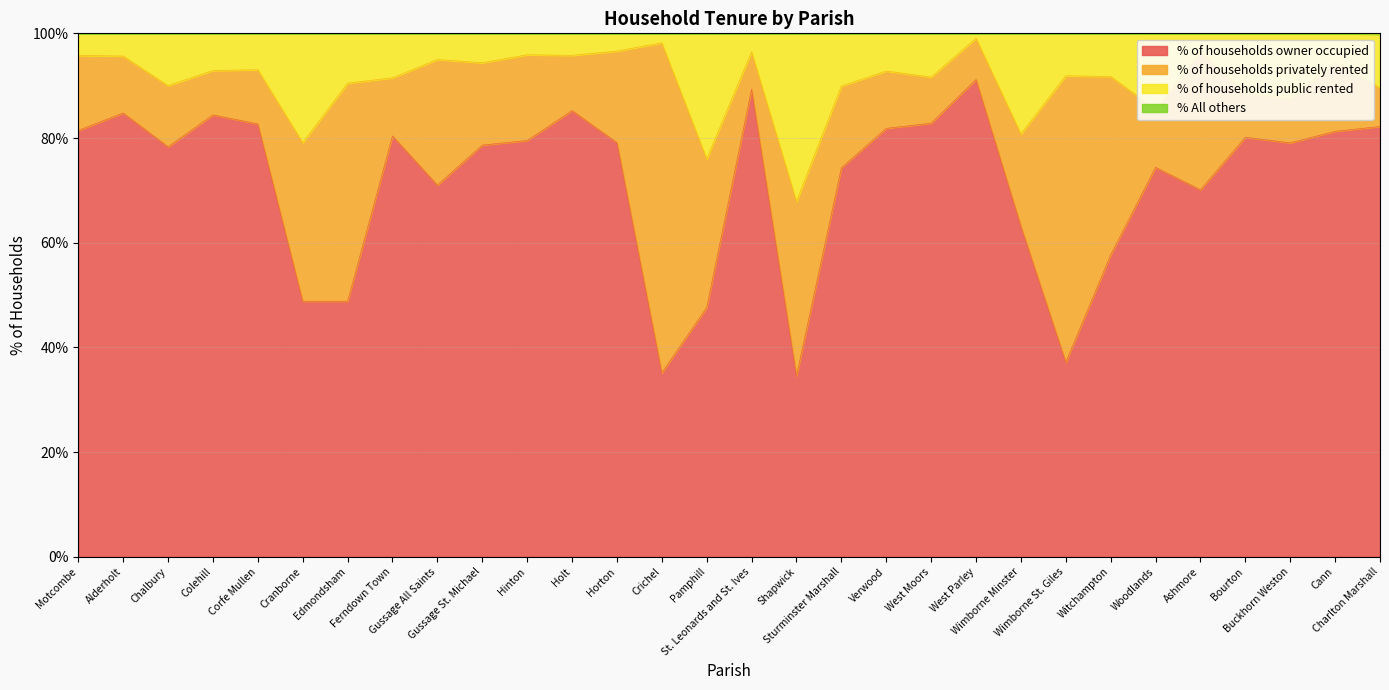

The value of % of households public rented at Cranborne is 51.2. True or false?

False